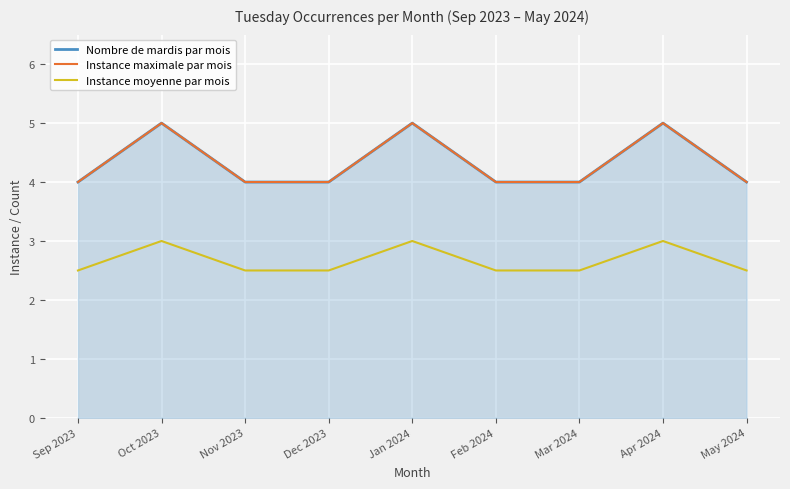

True or false: Instance moyenne par mois and Instance maximale par mois intersect in this chart.

False